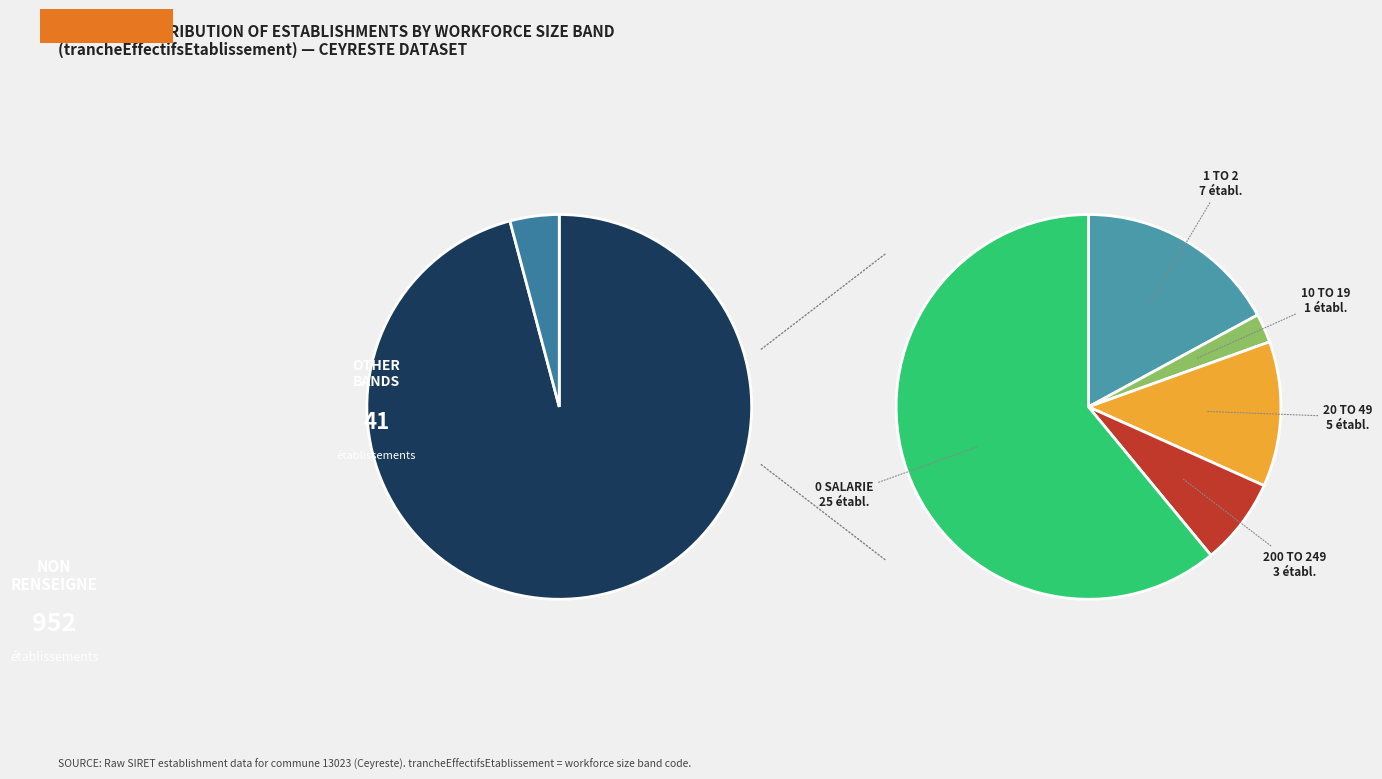

Combined, what portion of the pie is 21 and 00?

2.8%